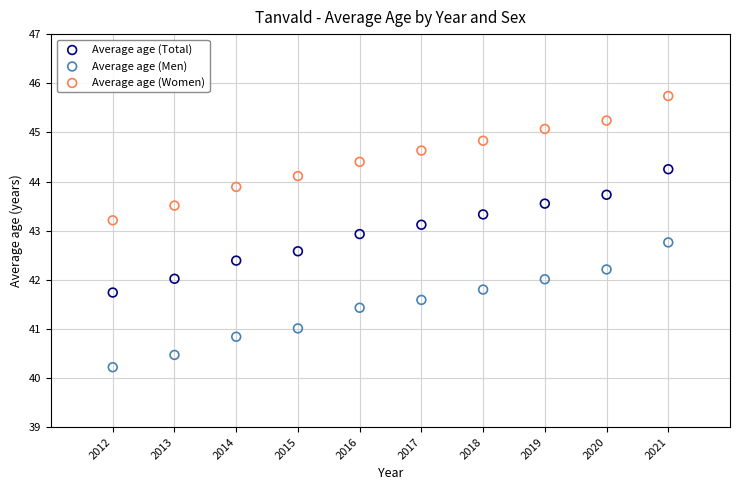

Which series has the widest spread of Y values?

Average age (Men)